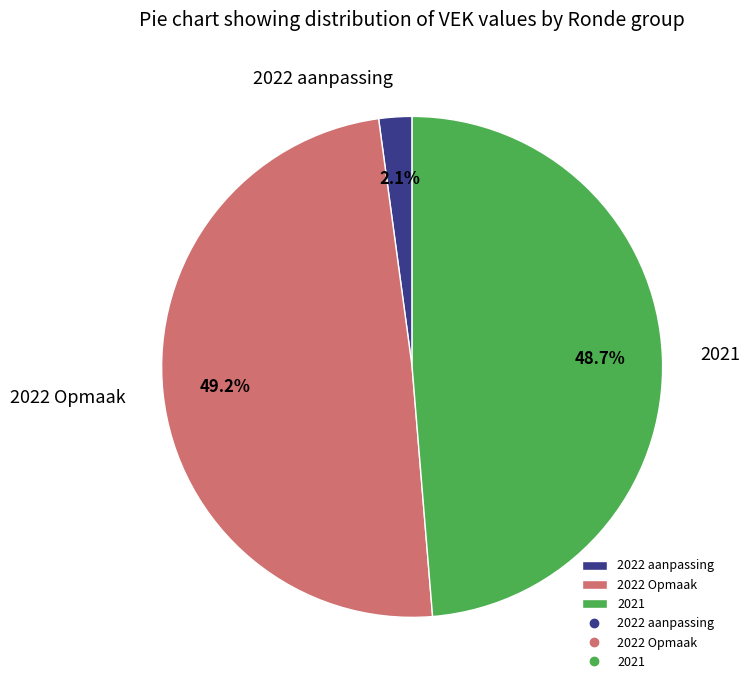

Which slice is the smallest?

2022 aanpassing